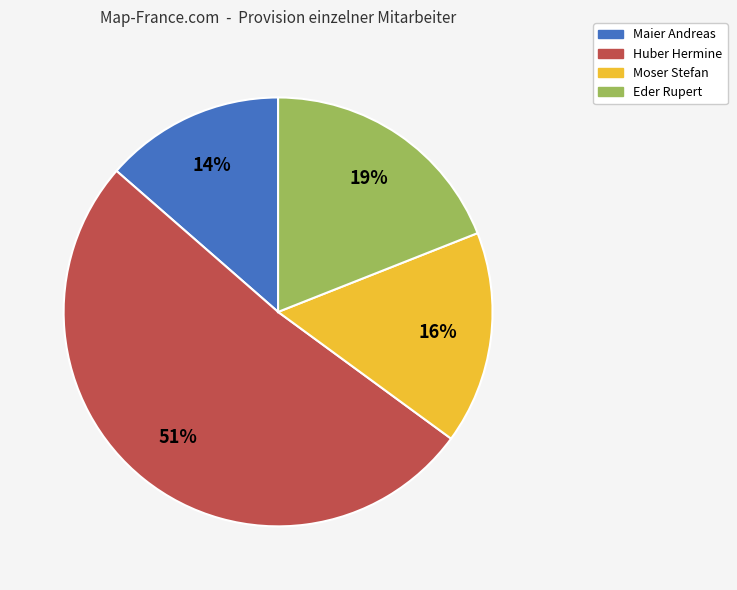

Do Maier Andreas and Huber Hermine together represent more than half of the pie?

Yes